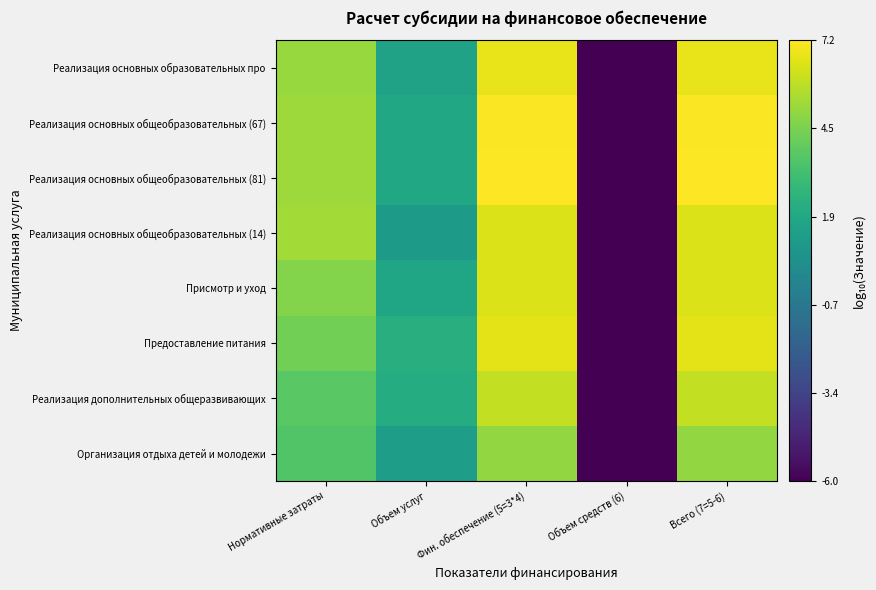

At which category is the sum across all series the highest?

Фин. обеспечение (5=3*4)